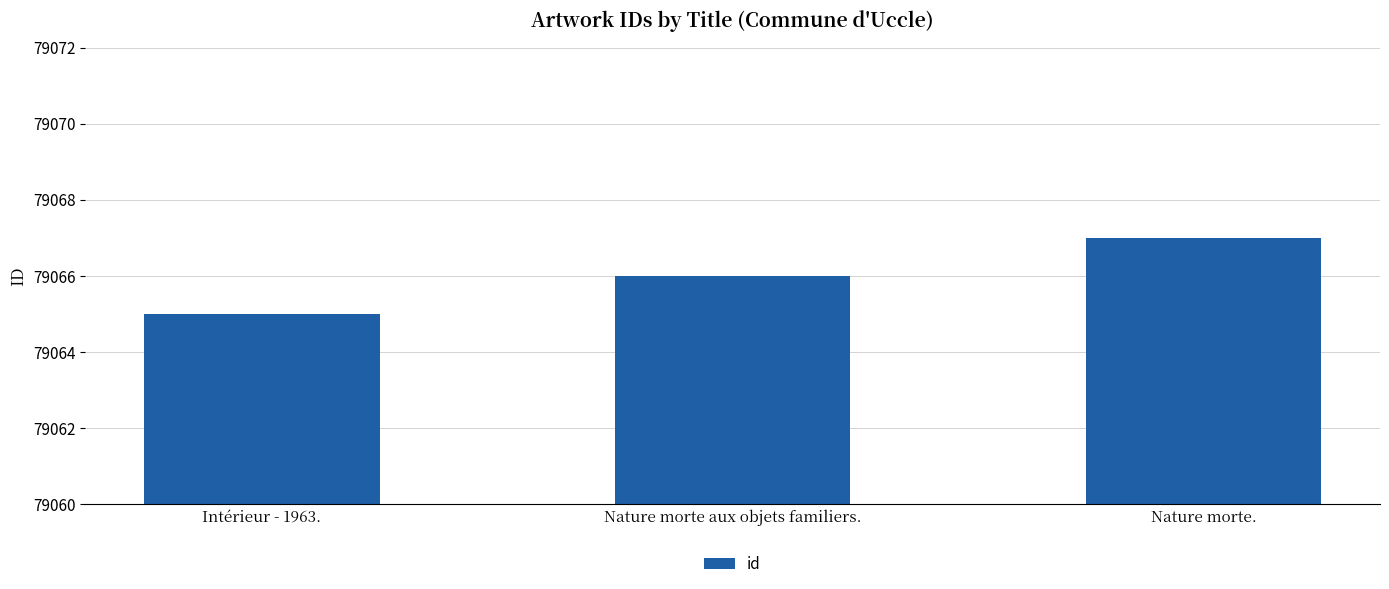

Approximately how many times larger is the value at Intérieur - 1963. compared to Nature morte aux objets familiers.?

1.0